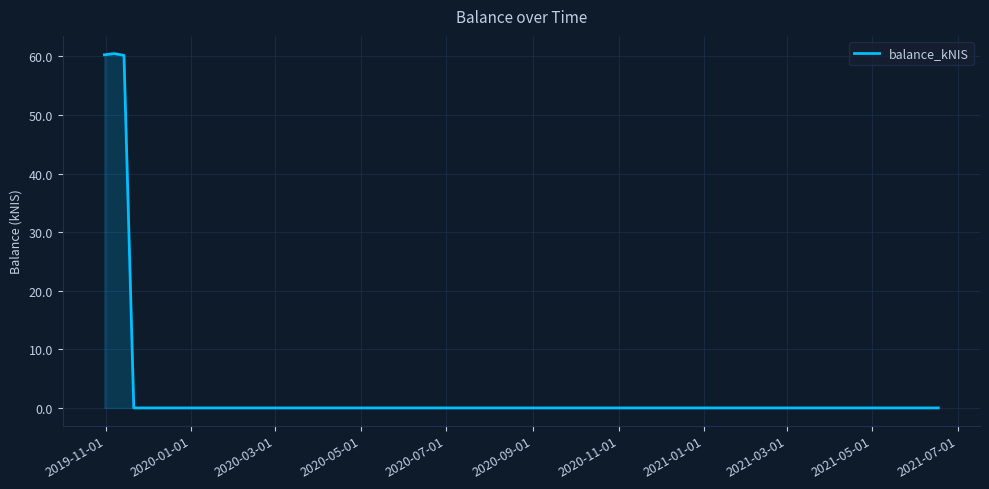

What is the difference between the second highest and second lowest values?

60.3